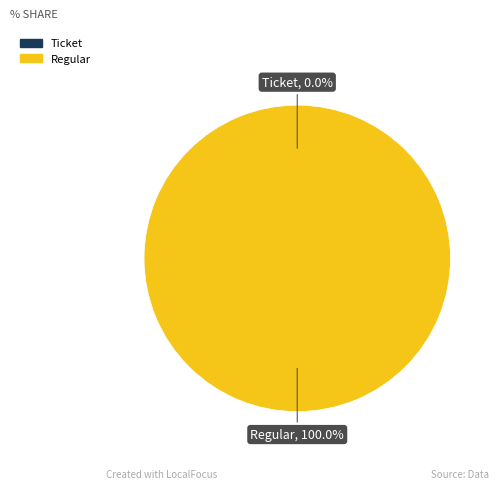

Which has a higher value, Ticket or Regular?

Regular